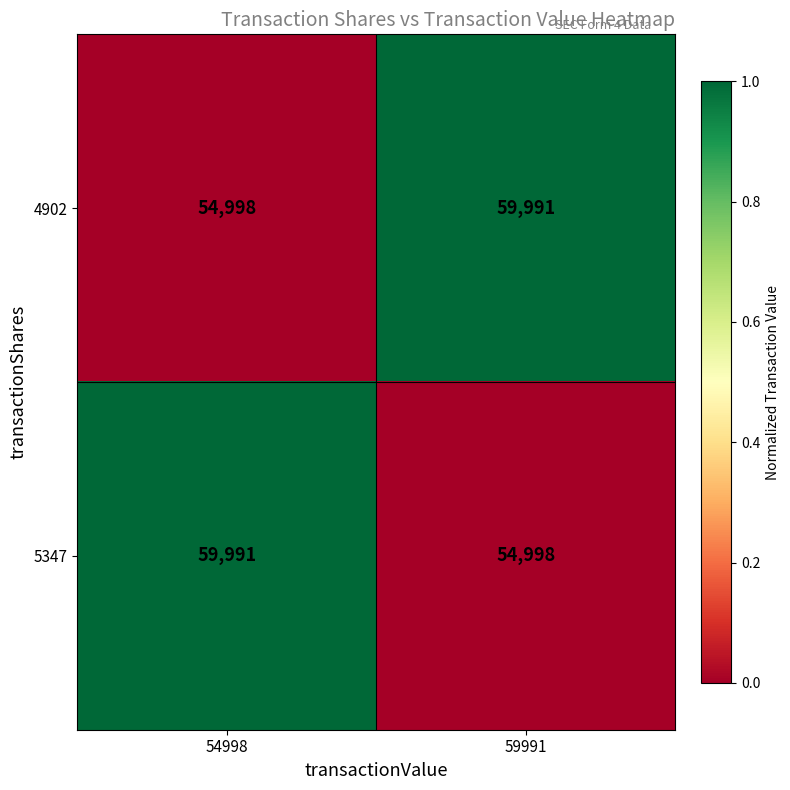

What is the spread (max minus min) of values at 54998?

4993